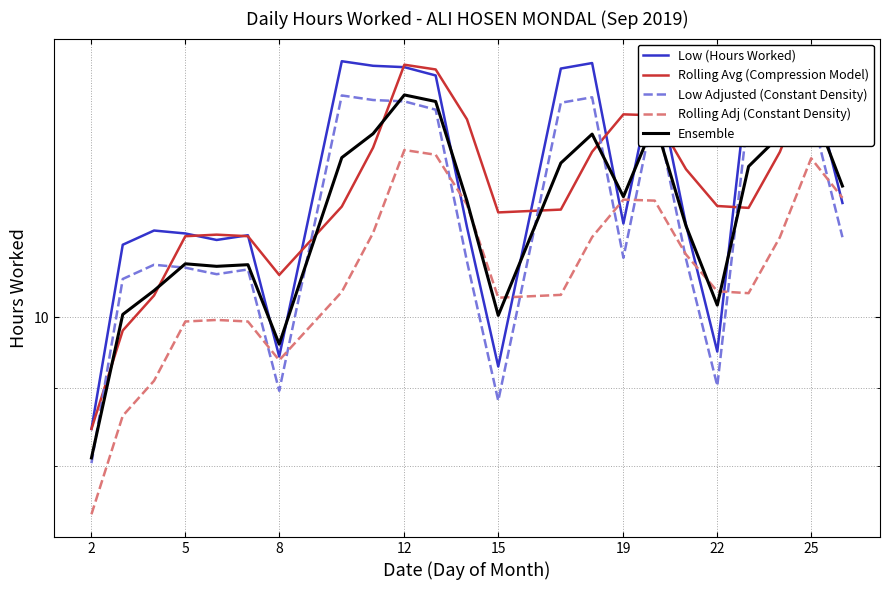

Rank the series by their maximum value, from lowest to highest.

Rolling Adj (Constant Density), Low Adjusted (Constant Density), Ensemble, Rolling Avg (Compression Model), Low (Hours Worked)